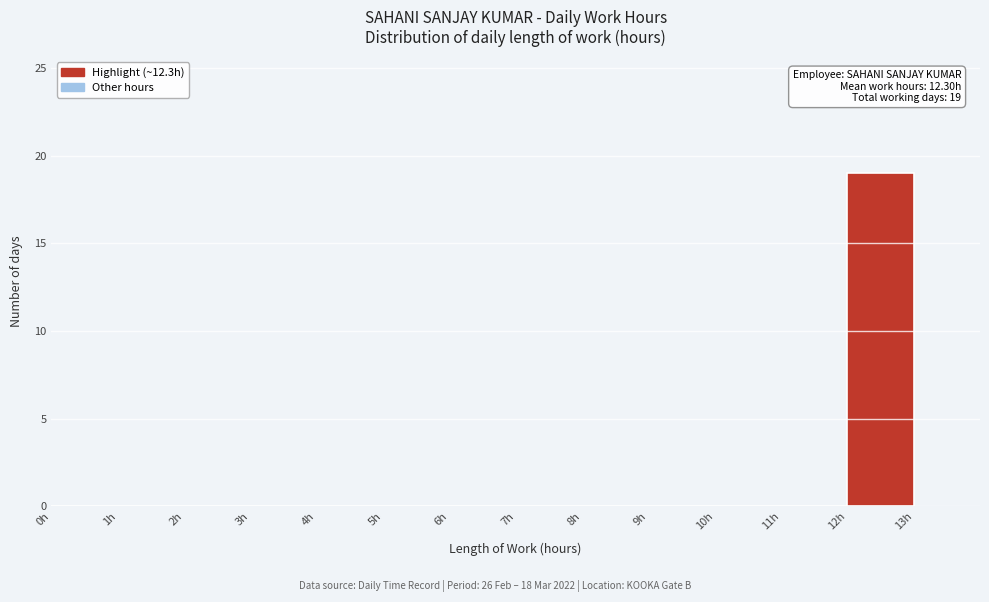

Over which range of the x-axis is the bar tallest?

12 to 13